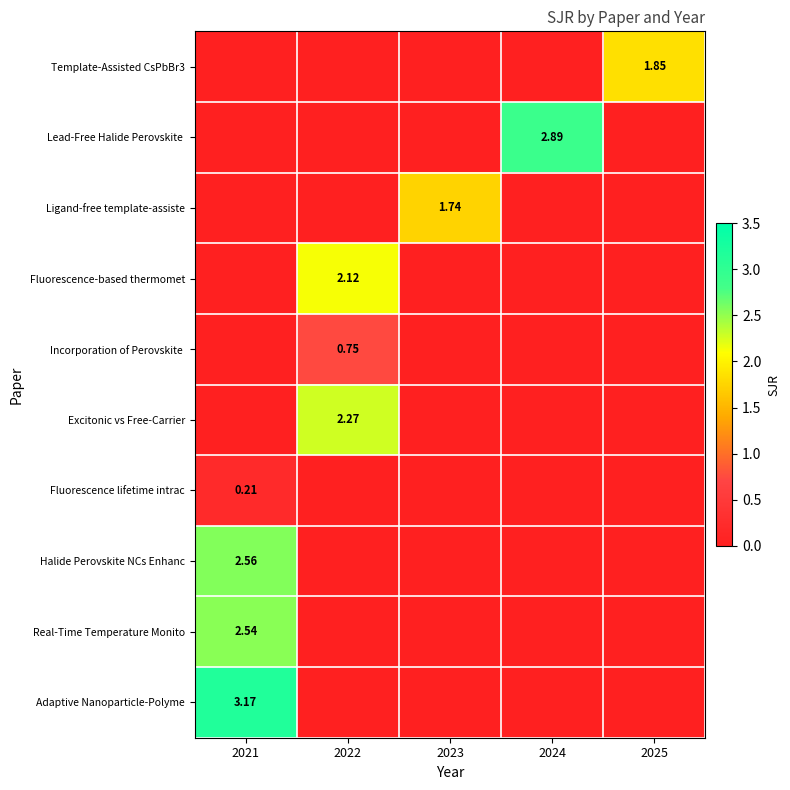

Which series has the largest range (max minus min)?

Adaptive Nanoparticle-Polyme